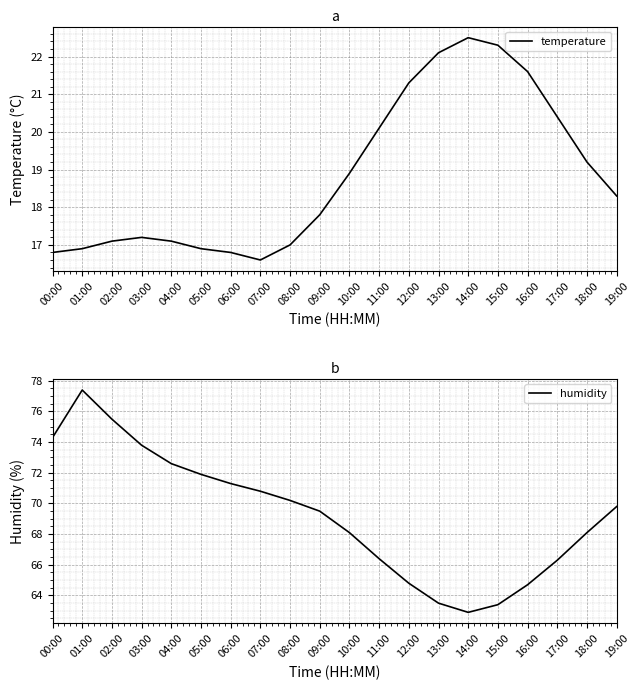

At which category is the sum across all series the highest?

01:00